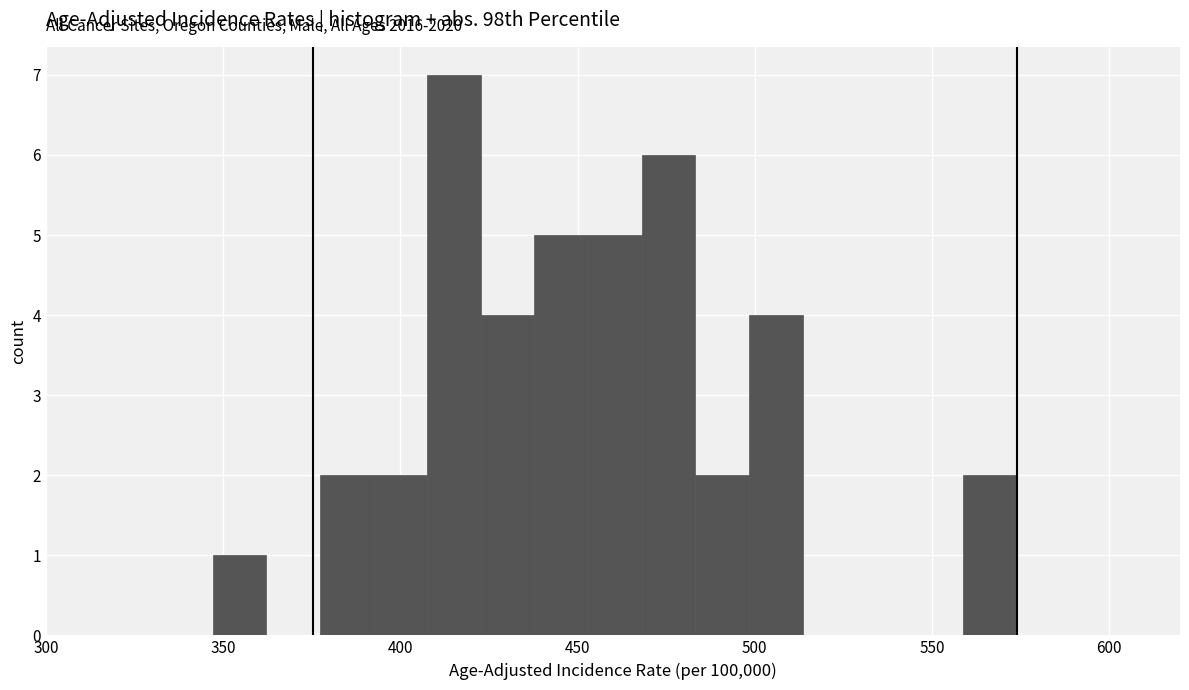

Read against the x-axis, roughly where is the centre of the tallest bar?

415